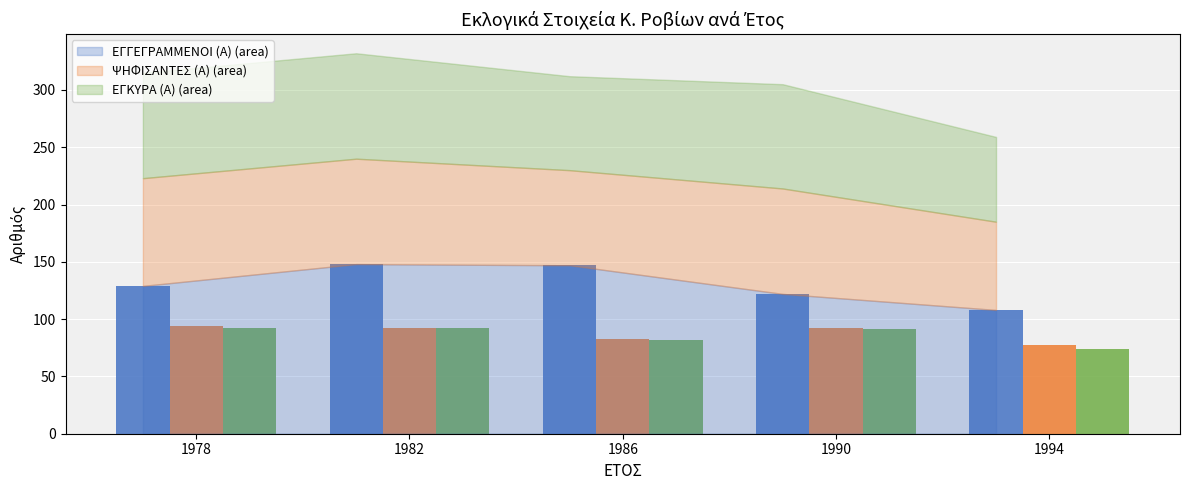

What is the maximum value shown in the chart?

148